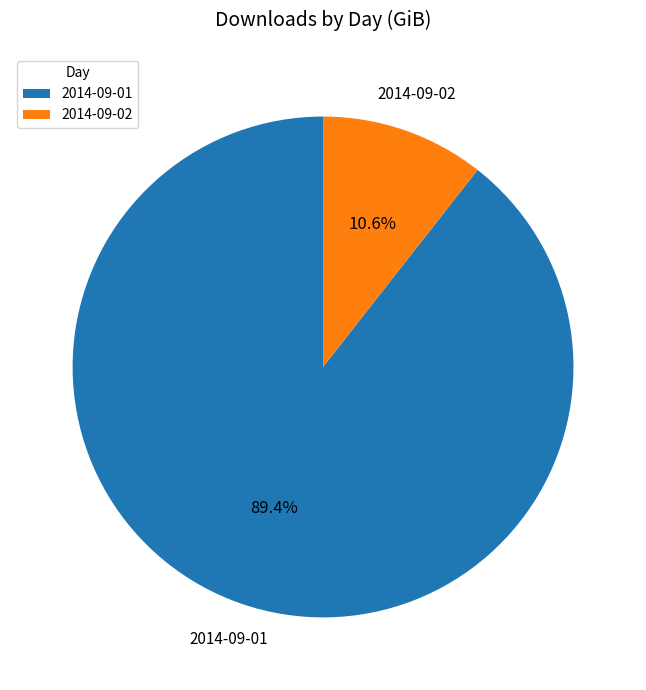

What percentage do 2014-09-01 and 2014-09-02 together represent?

100.0%